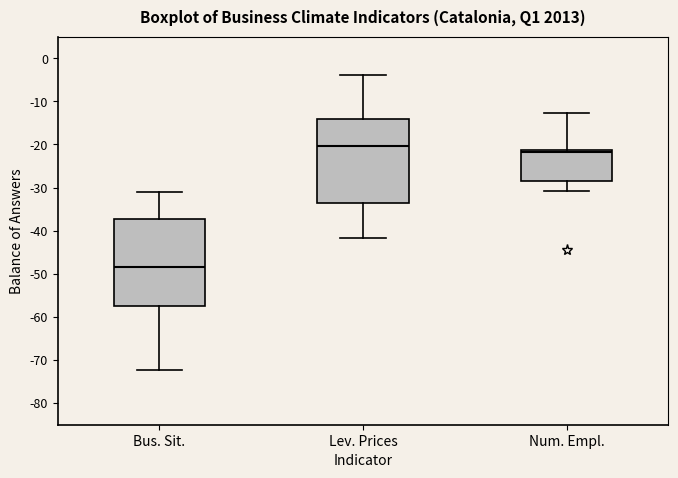

Where does the upper whisker of the box for Bus. Sit. end on the y-axis? The values are not printed on the chart, so give them approximately, as read against the axis.

-31